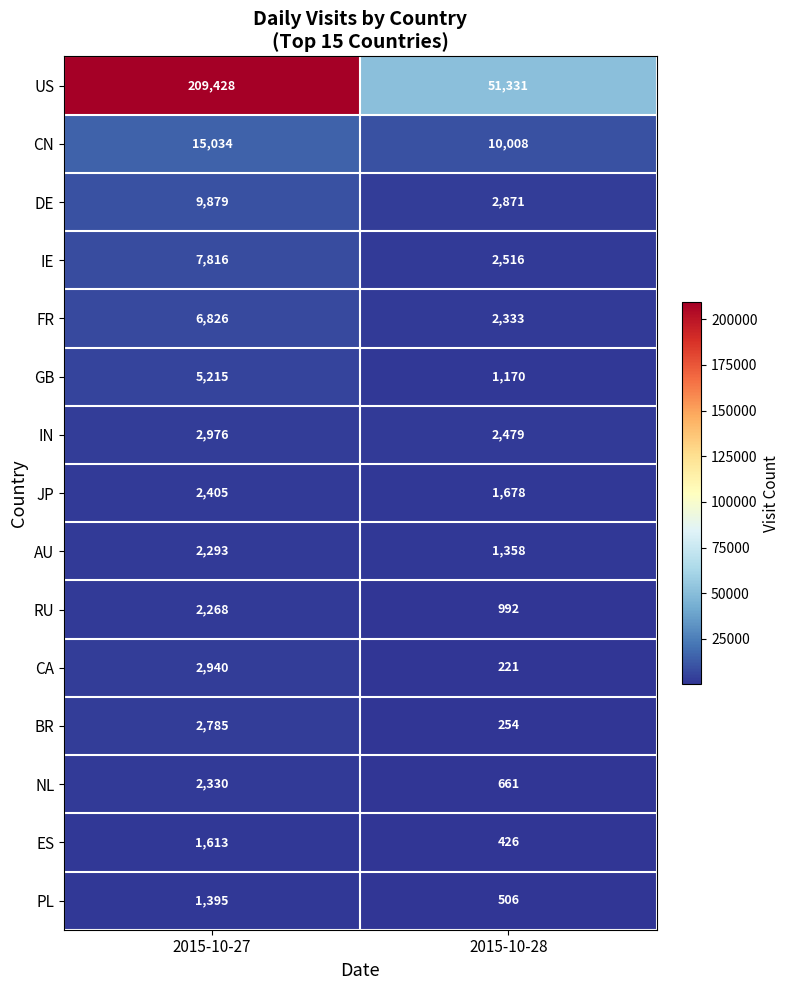

At which category is the sum across all series the highest?

2015-10-27